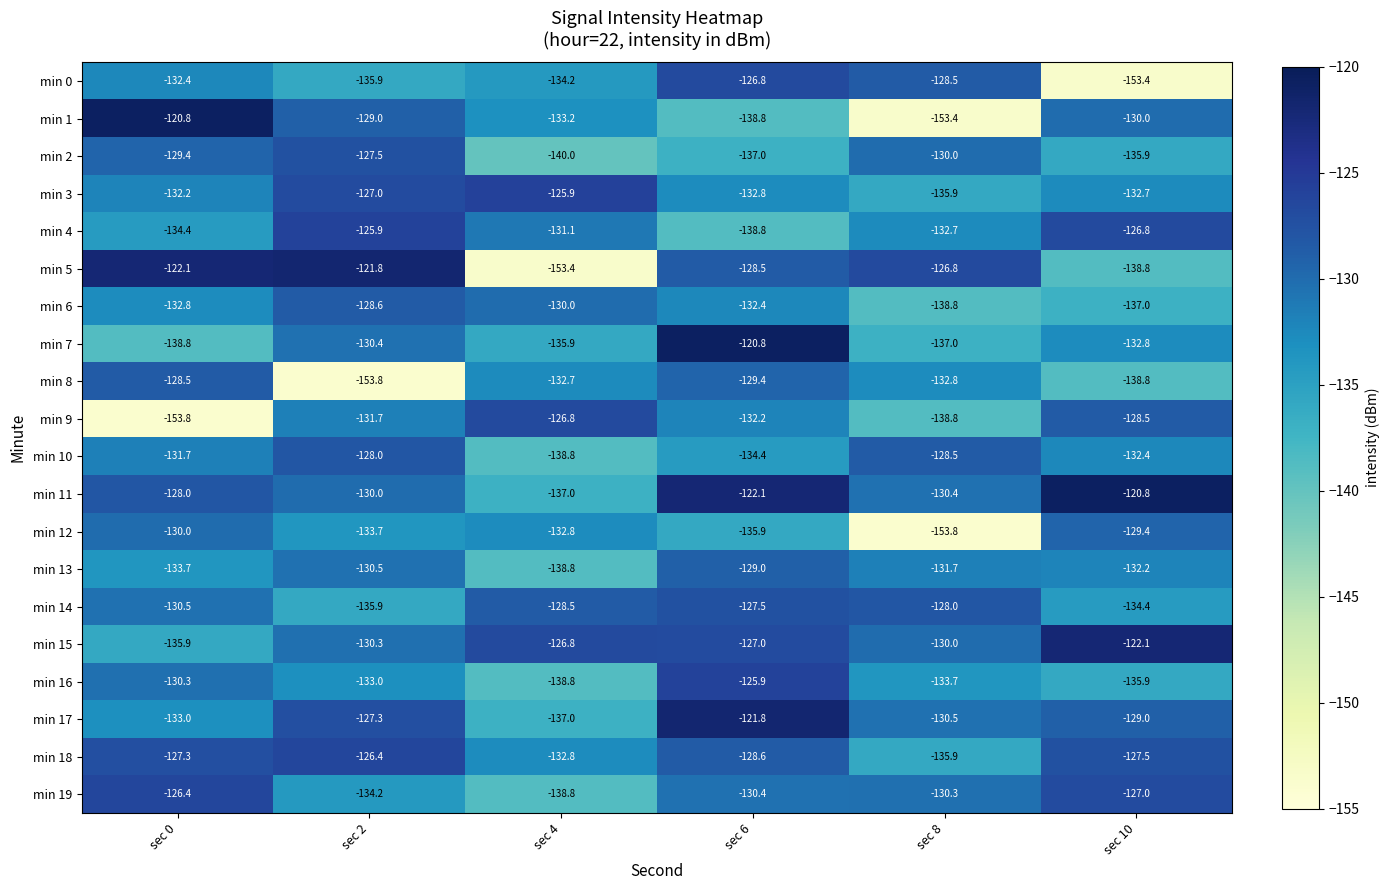

List the labels in order of min 6 value, smallest first.

sec 8, sec 10, sec 0, sec 6, sec 4, sec 2